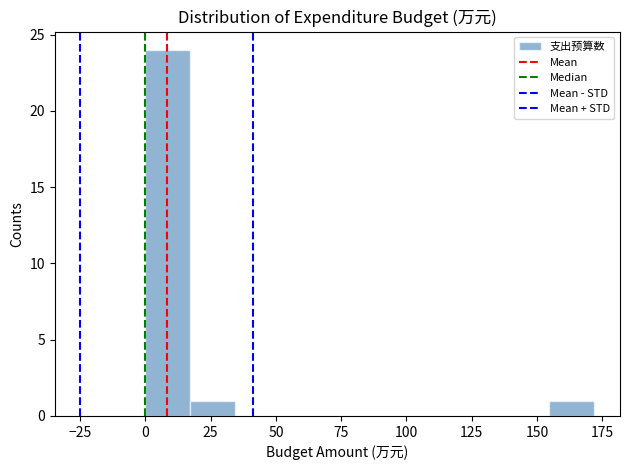

Around what value on the x-axis is the tallest bar? Give the approximate position of its centre, as read against the axis.

10